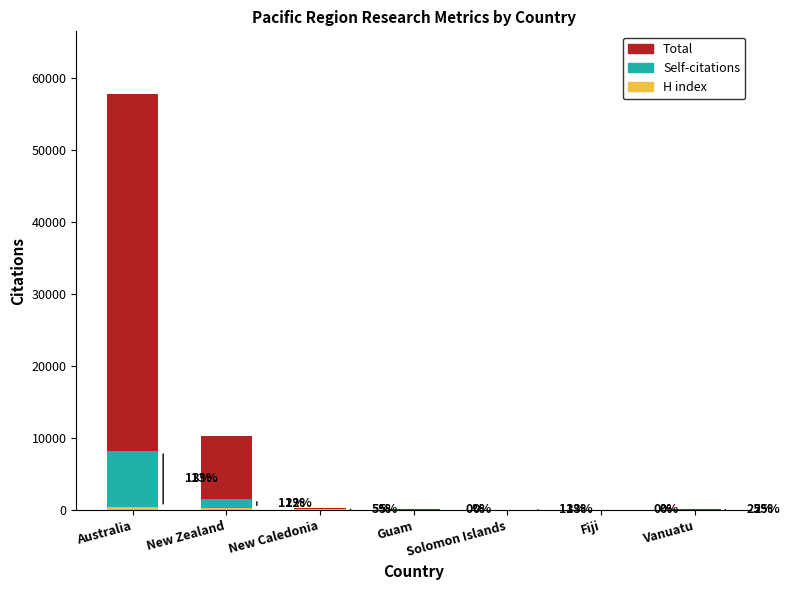

What is the value of the H index bar at the 2nd from the left?

222